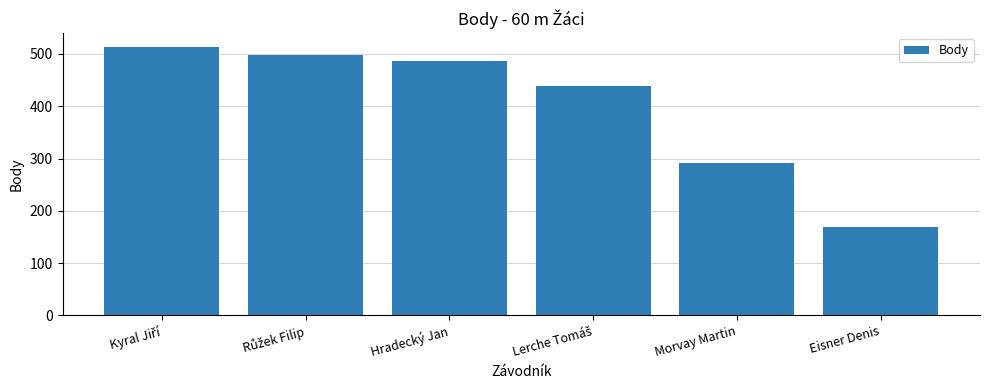

What is the sum of all values?

2398